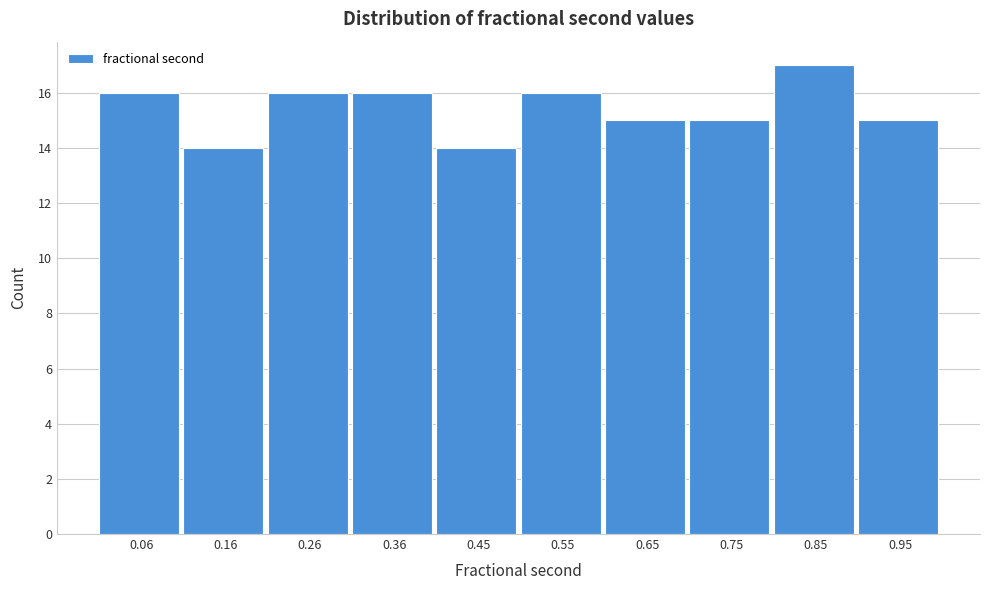

How tall is the bar that spans 0.01 to 0.11 on the x-axis? Neither the bar edges nor the heights are printed on the chart, so give them approximately, as read against the axes.

16